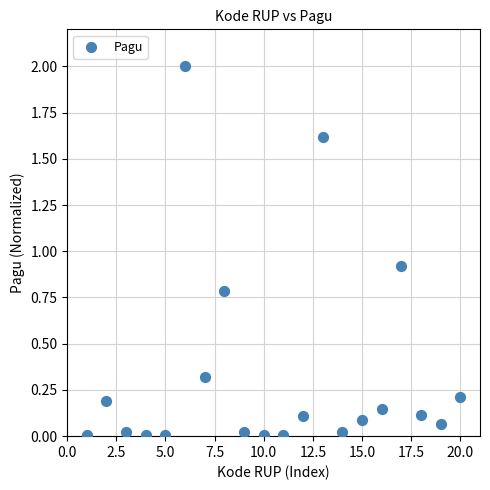

What Y value in the scatter plot is closest to 1?

0.9